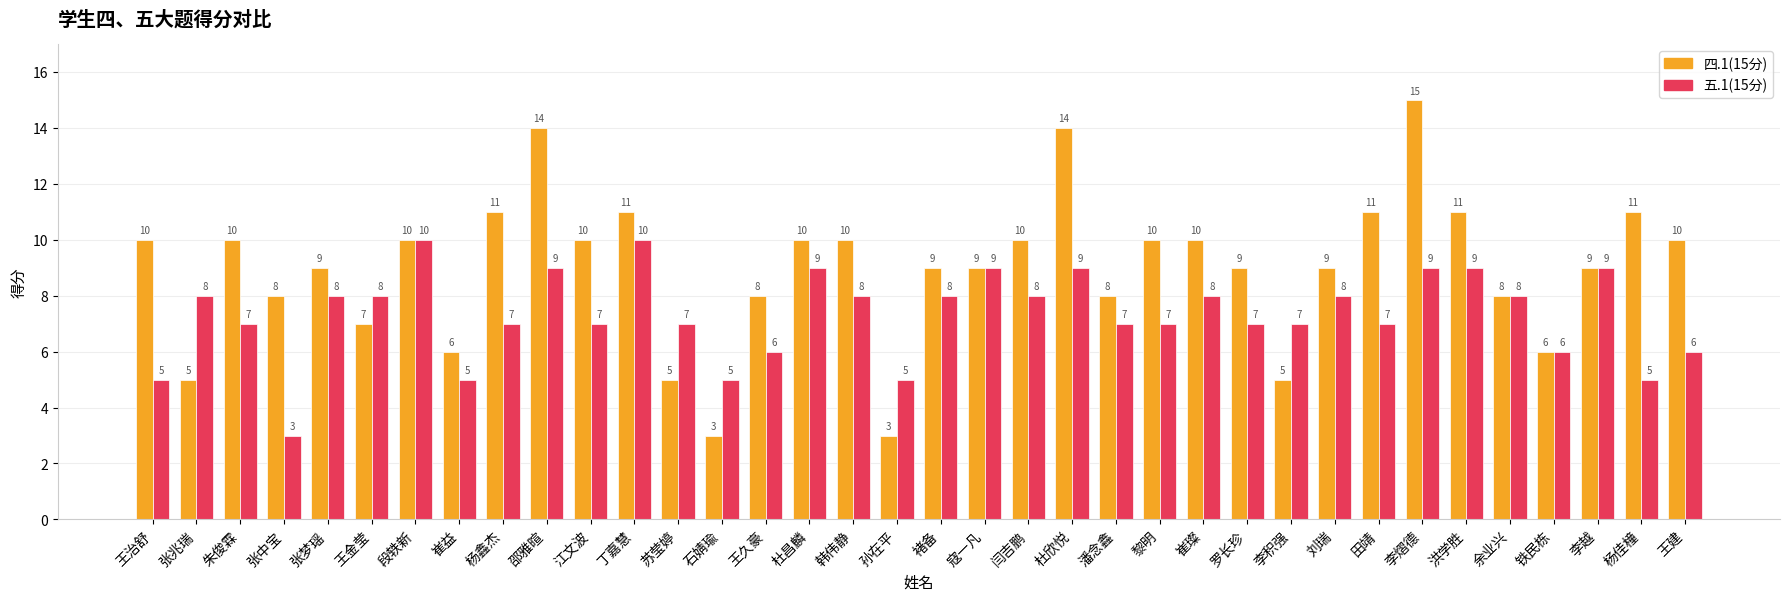

Rank the series by their average value, from lowest to highest.

五.1(15分), 四.1(15分)